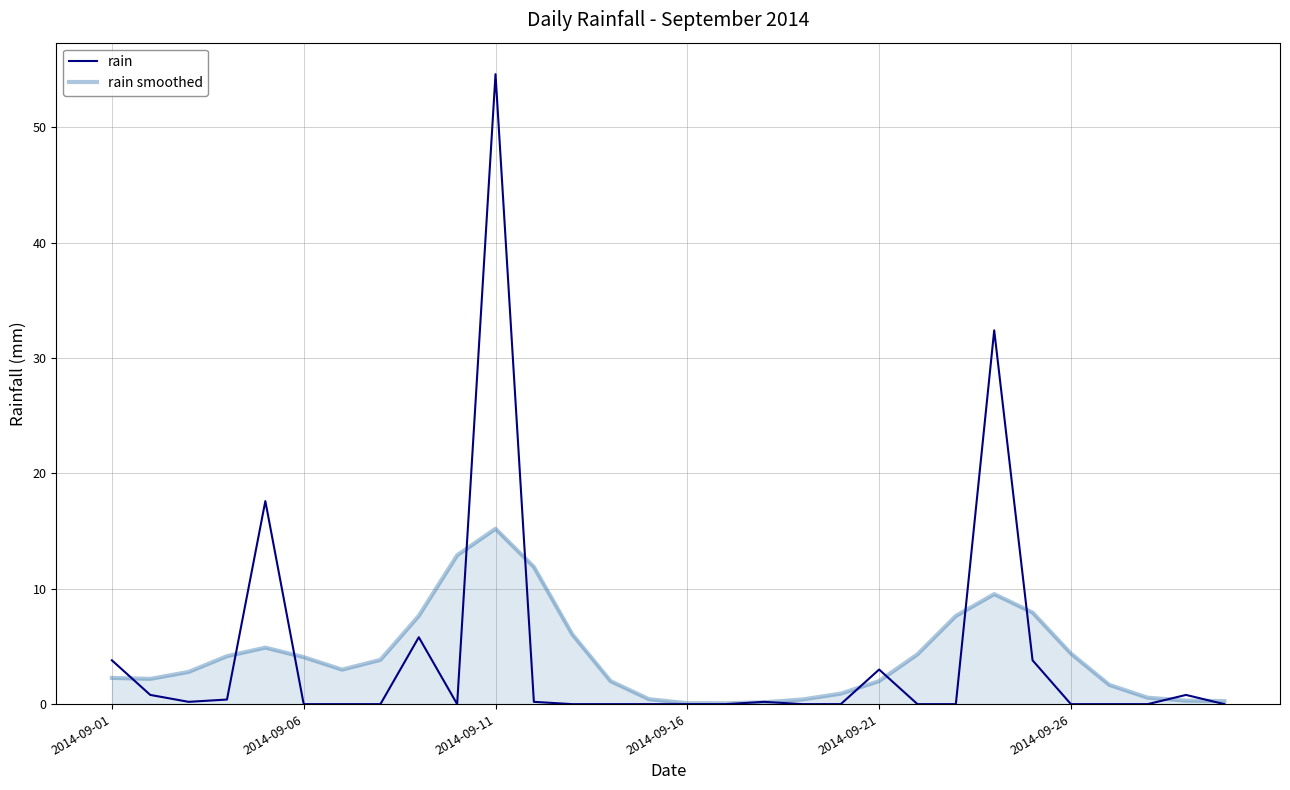

What is the maximum value for rain smoothed?

15.2